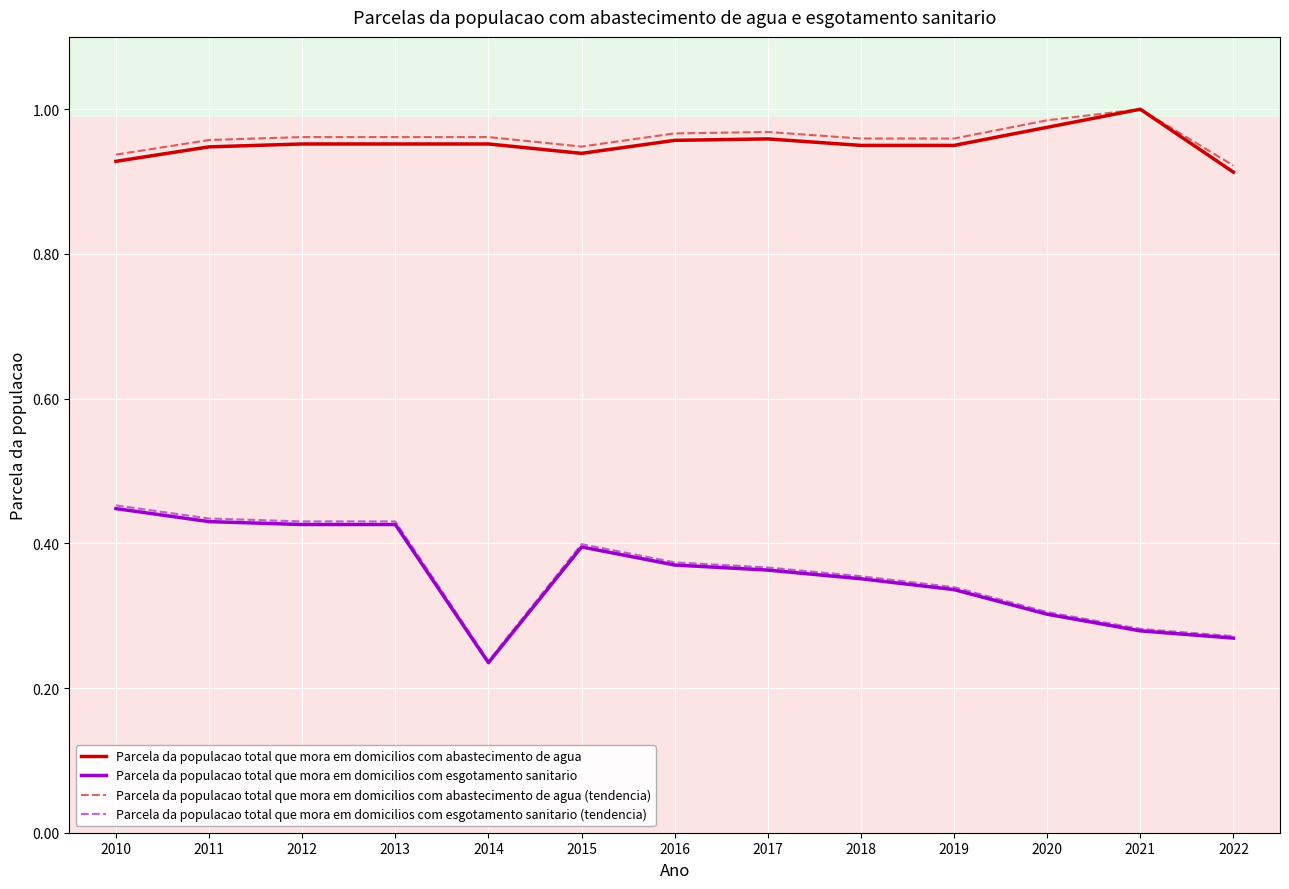

What is the sum of the Parcela da populacao total que mora em domicilios com esgotamento sanitario values at 2011 and 2017?

0.8